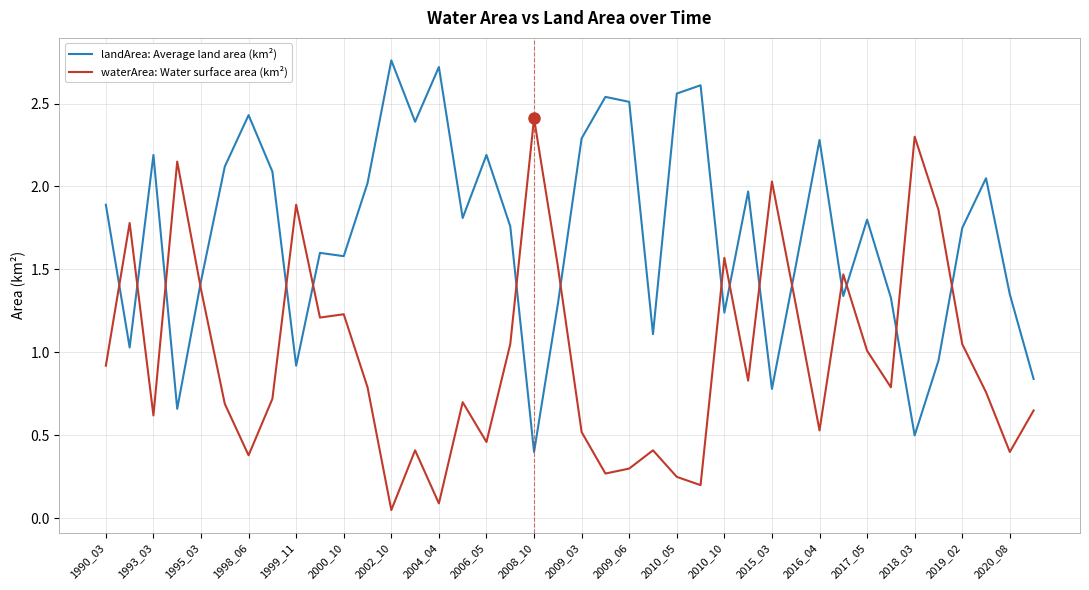

Which series has the largest total across all categories?

landArea: Average land area (km²)